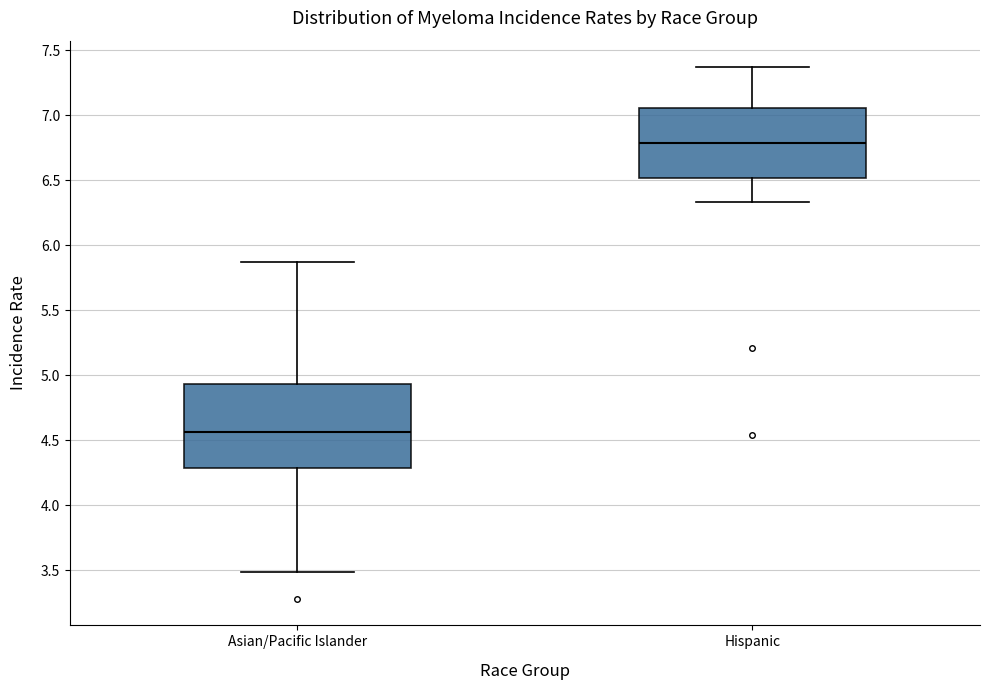

Which box is the tallest, from its lower edge to its upper edge?

Asian/Pacific Islander